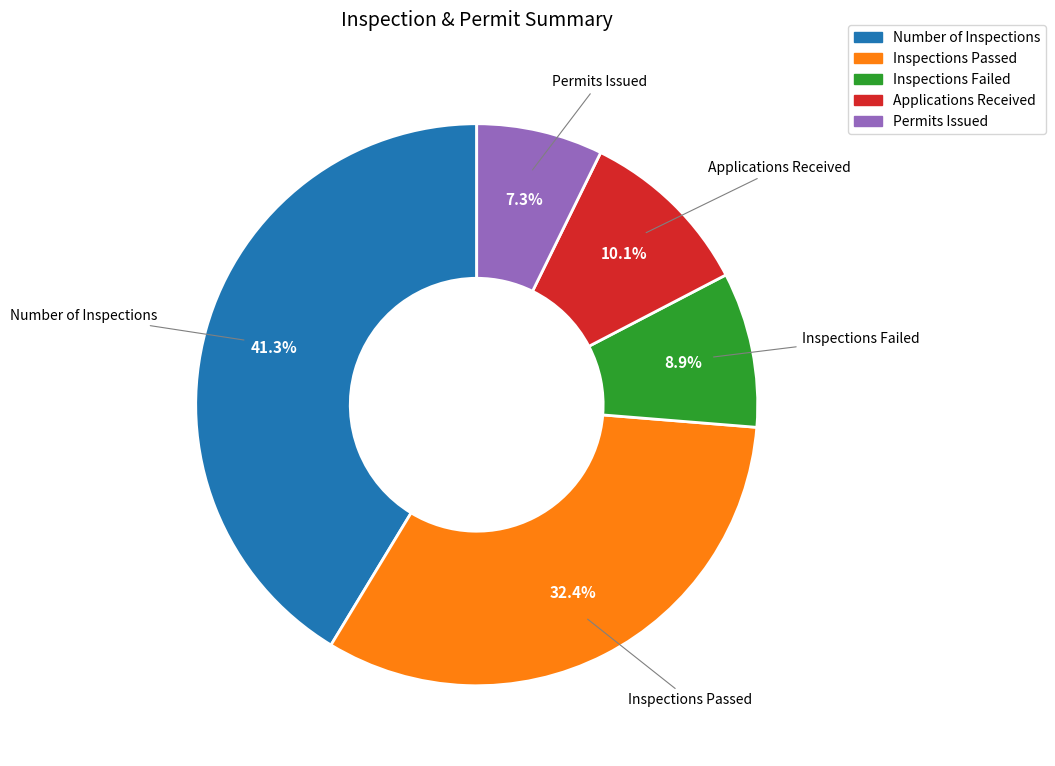

Approximately how many times larger is the value at Inspections Failed compared to Inspections Passed?

0.3